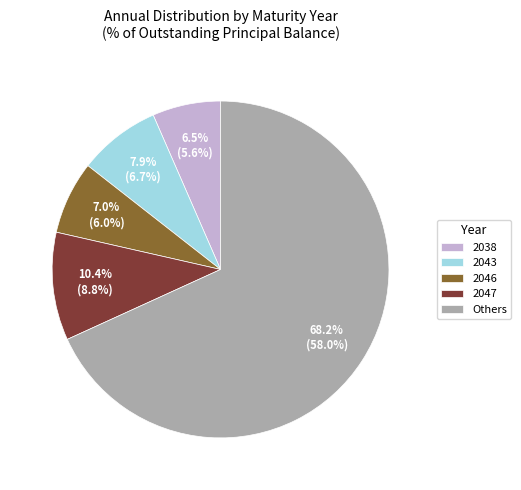

How many slices are in this pie chart?

5